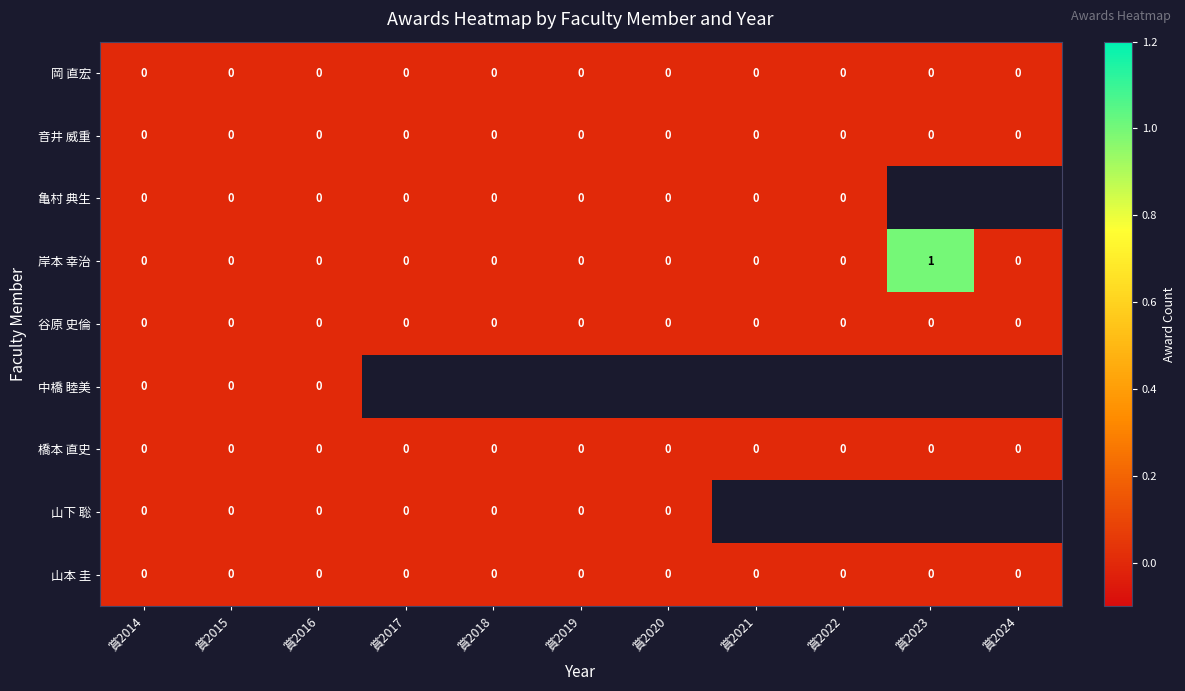

Which label corresponds to the smallest value in the chart?

賞2014